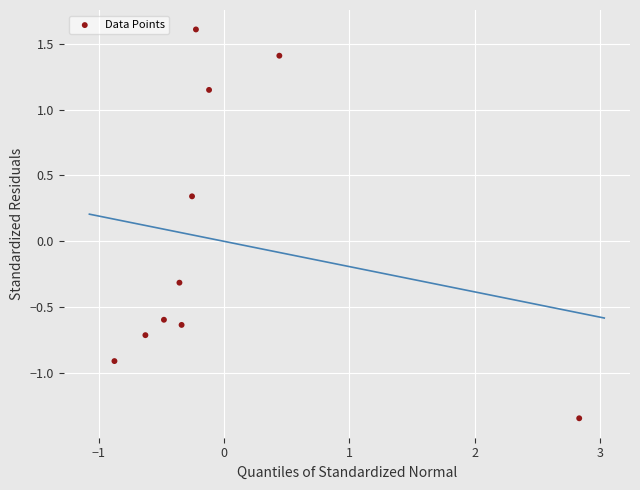

What is the range of Y values (max minus min)?

3.0